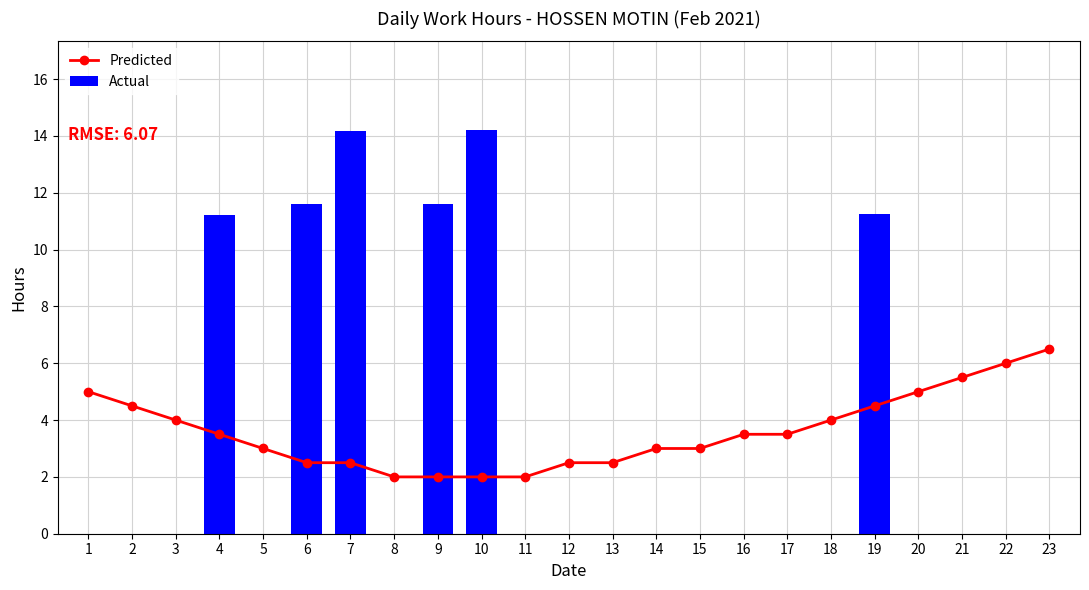

Count the number of categories in the chart.

23